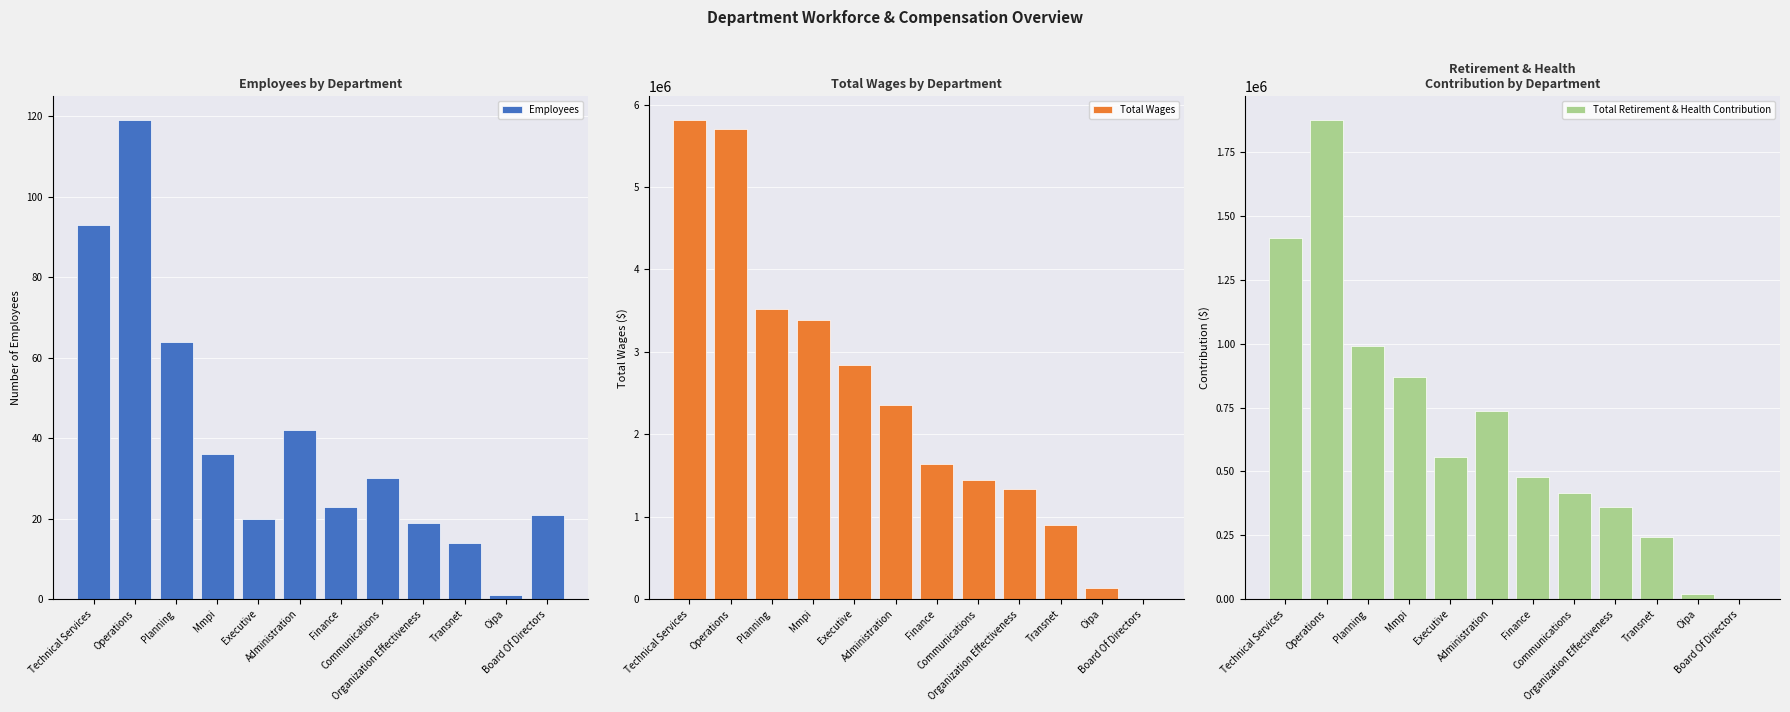

How many distinct data groups are displayed?

3